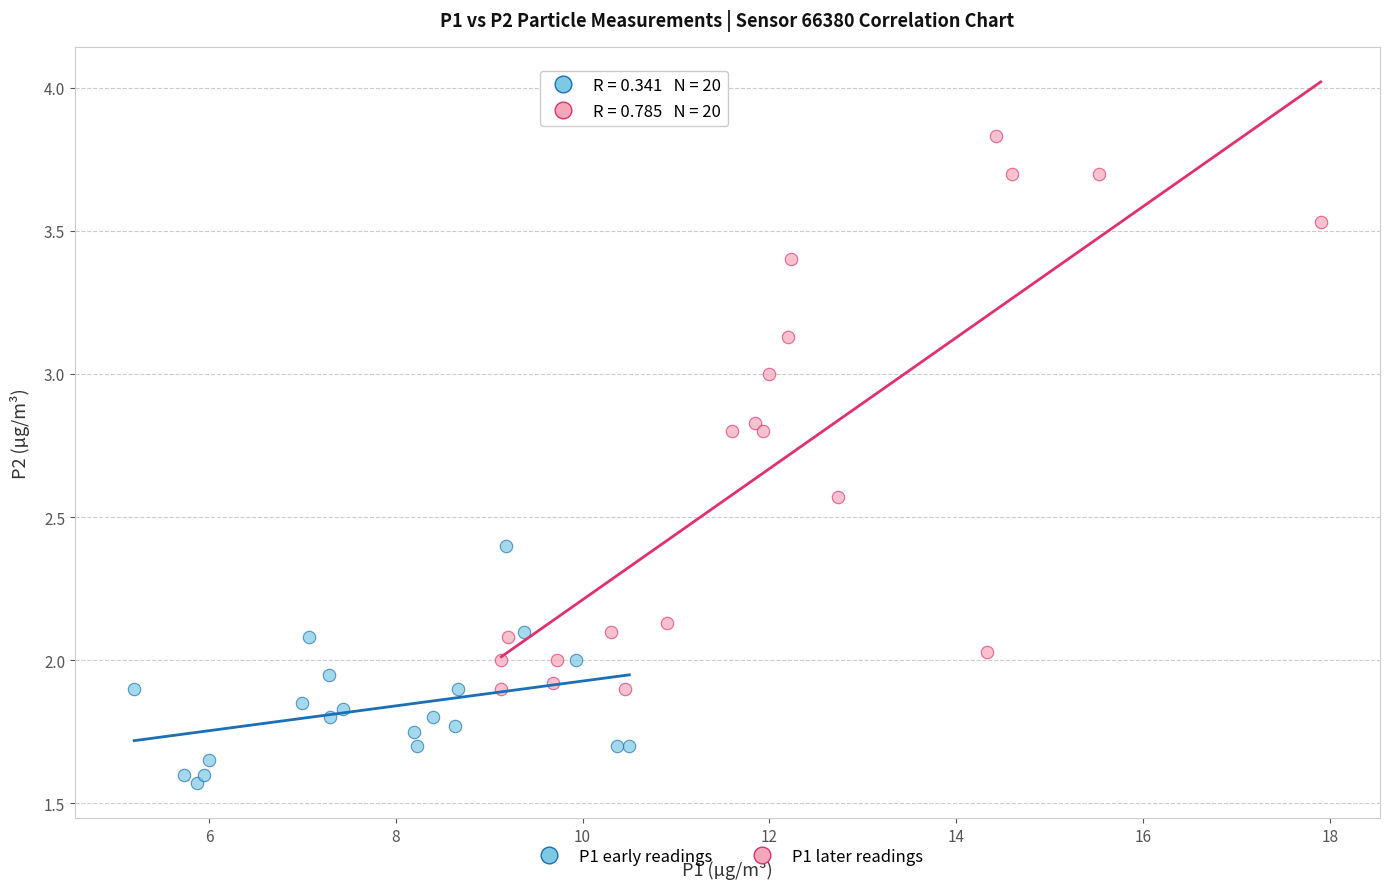

Which series reaches the maximum Y coordinate?

P1 later readings